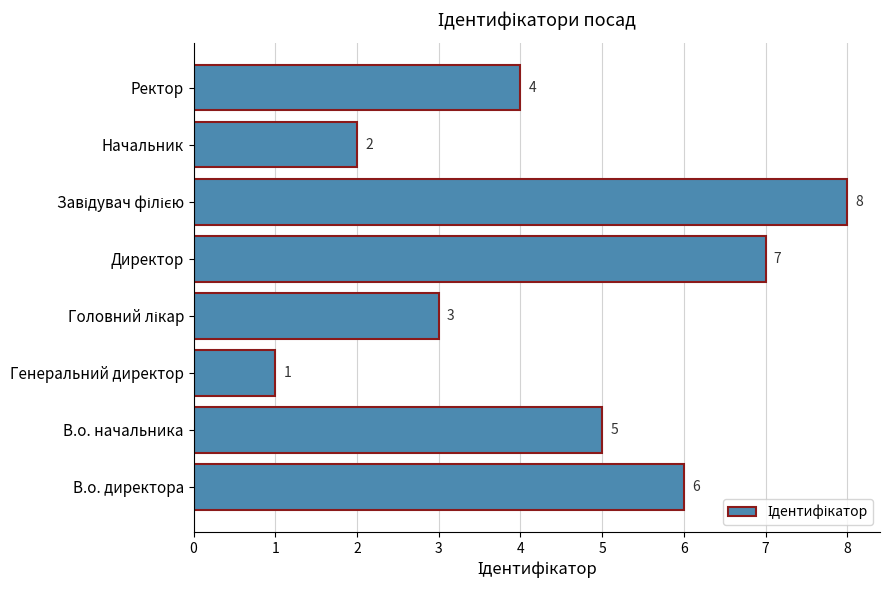

Which has a higher value, Ректор or Директор?

Директор